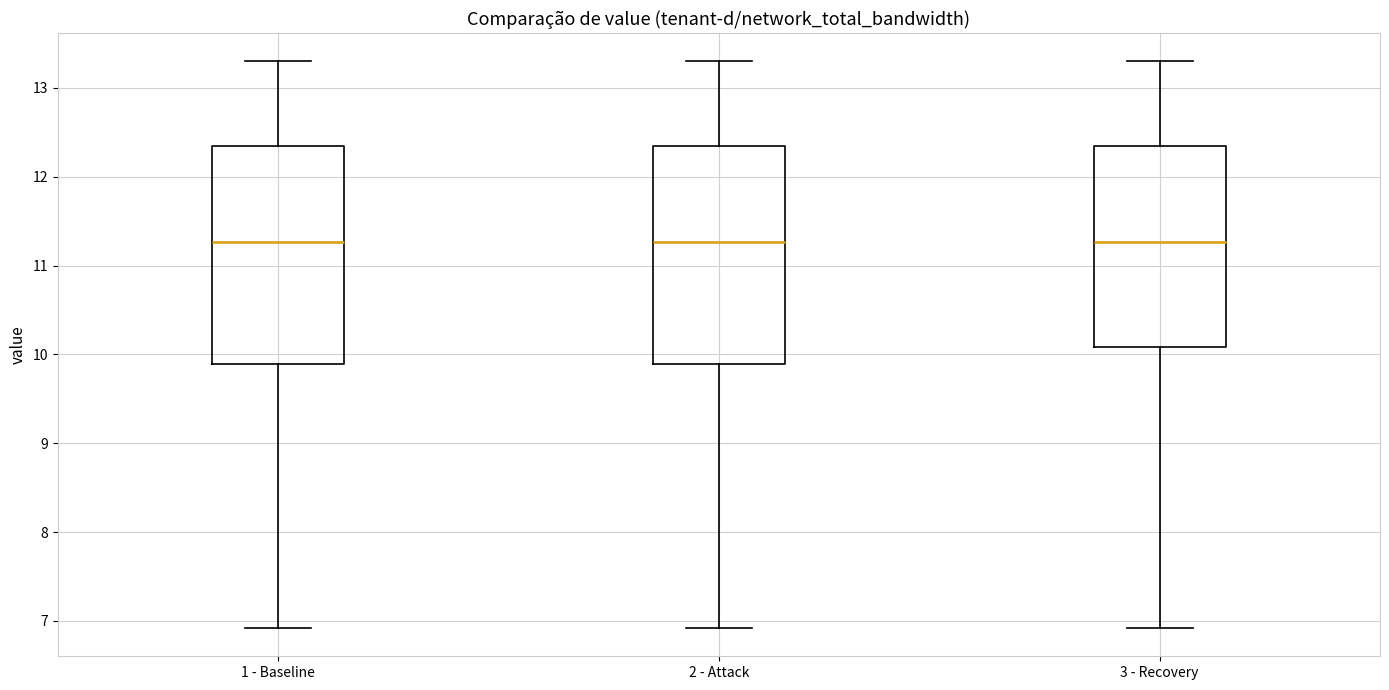

Reading left to right, transcribe this box plot: for each box, give where its median line is, the range the box spans, and where its two whiskers end, as read against the y-axis. The values are not printed on the chart, so give them approximately, as read against the axis.

1 - Baseline: median 11.3, box 9.9 to 12.3, whiskers 6.9 to 13.3
2 - Attack: median 11.3, box 9.9 to 12.3, whiskers 6.9 to 13.3
3 - Recovery: median 11.3, box 10.1 to 12.3, whiskers 6.9 to 13.3